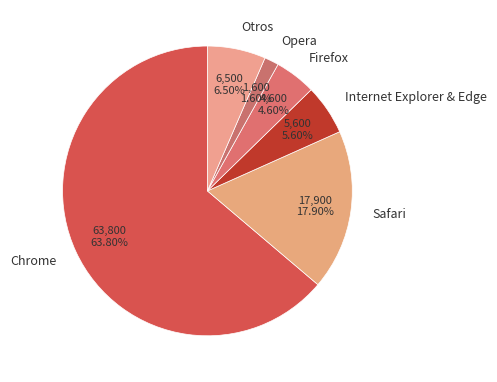

Approximately how many times larger is the value at Chrome compared to Internet Explorer & Edge?

11.4